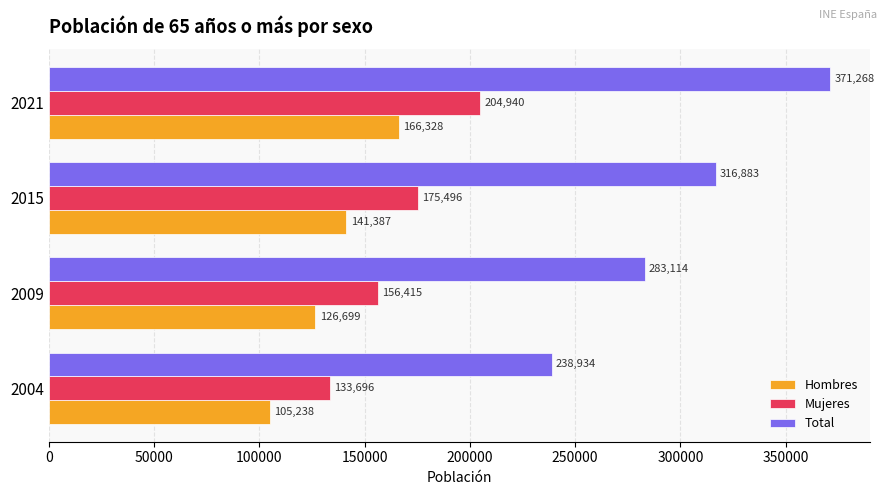

True or false: Hombres has a value of 166328 at 2021.

True